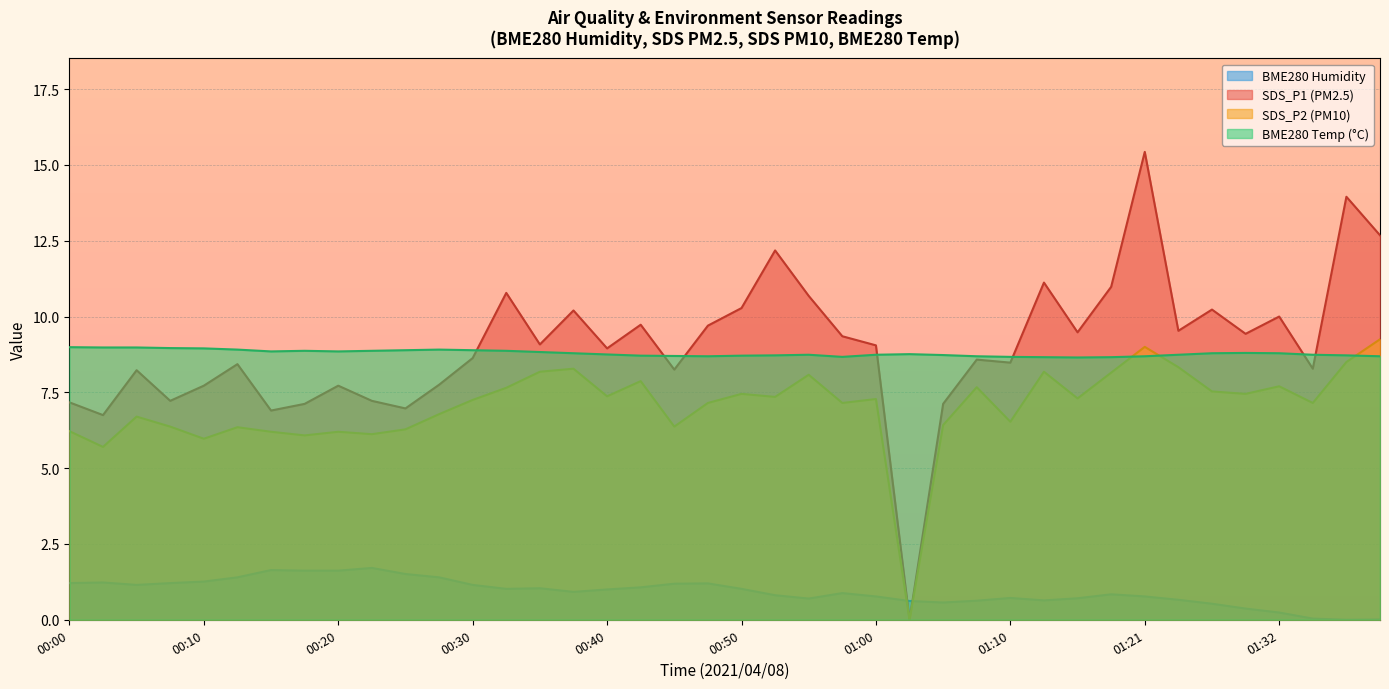

What is the sum of the BME280_temperature values at 00:13 and 00:30?

17.8